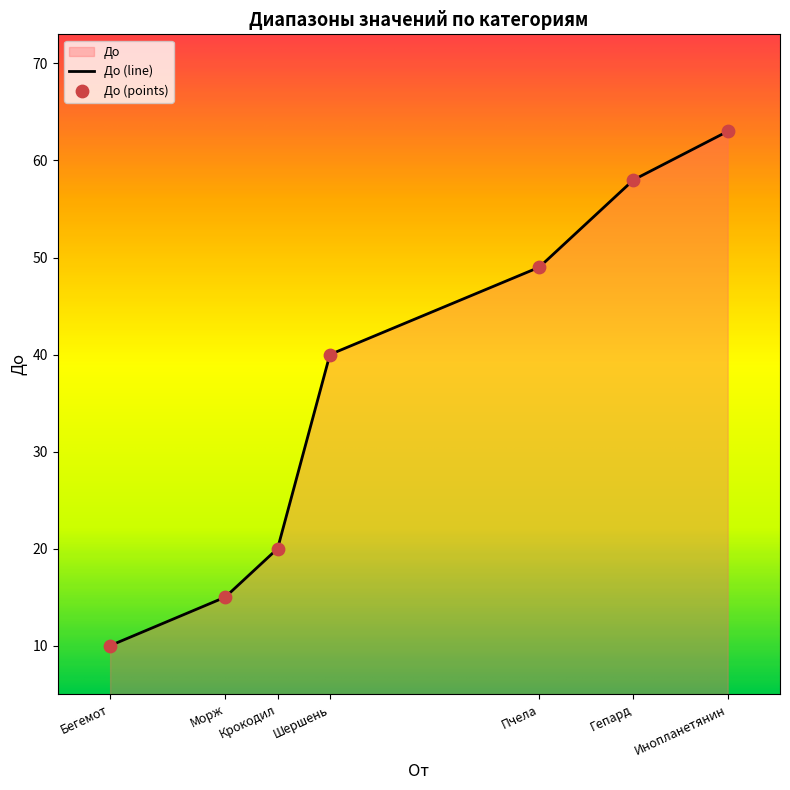

Approximately how many times larger is the value at Пчела compared to Шершень?

1.2